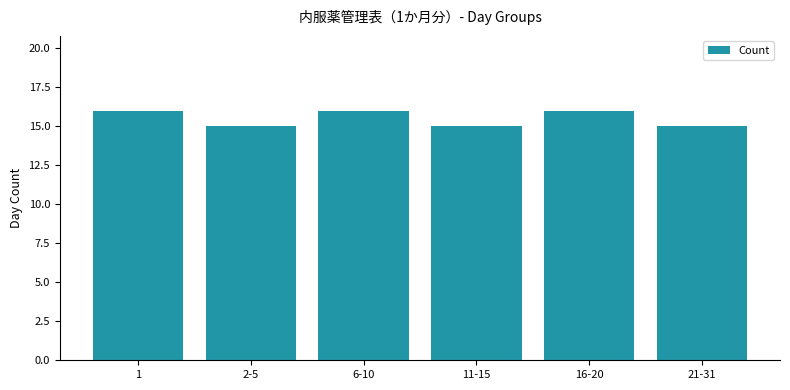

How many bars are there in total?

6